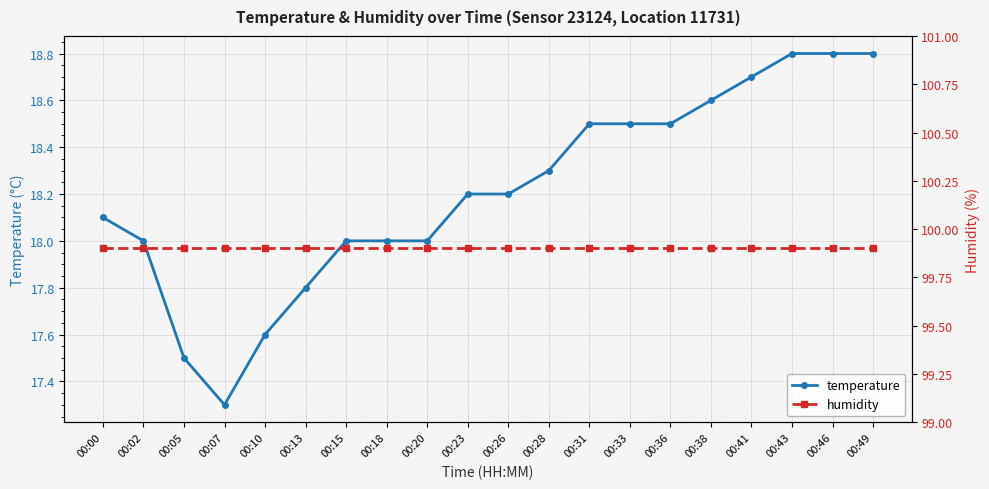

List the labels in order of humidity value, largest first.

00:00, 00:02, 00:05, 00:07, 00:10, 00:13, 00:15, 00:18, 00:20, 00:23, 00:26, 00:28, 00:31, 00:33, 00:36, 00:38, 00:41, 00:43, 00:46, 00:49